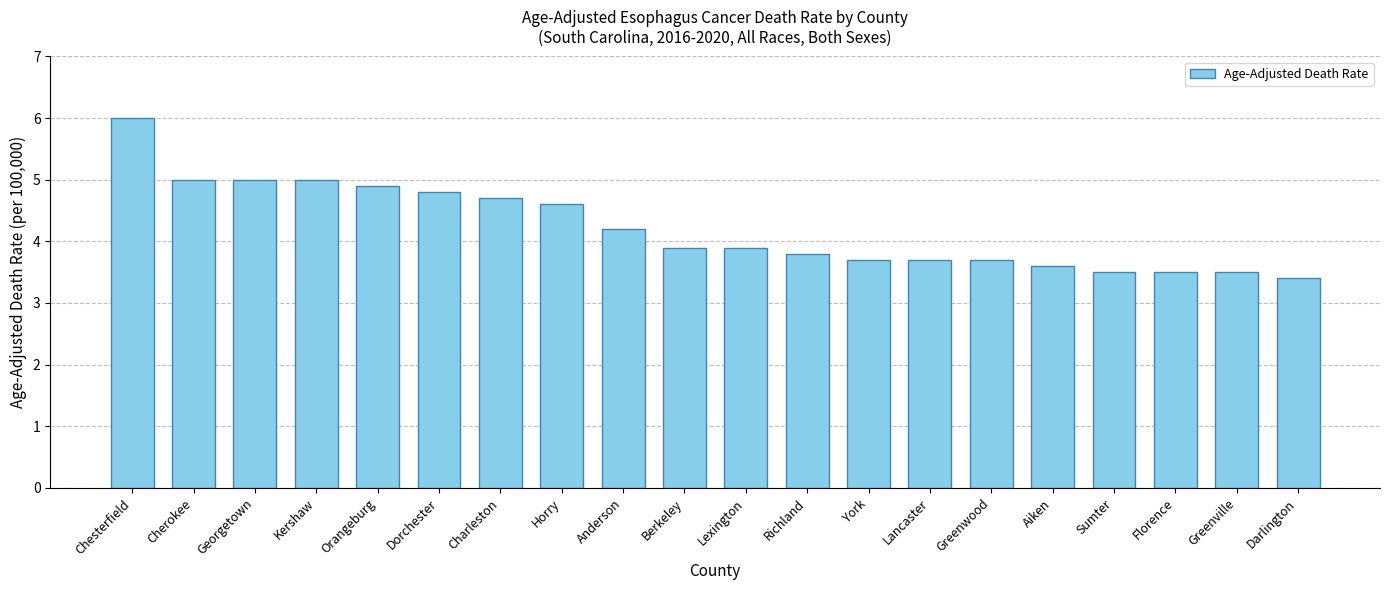

What is the approximate value at Florence?

3.5